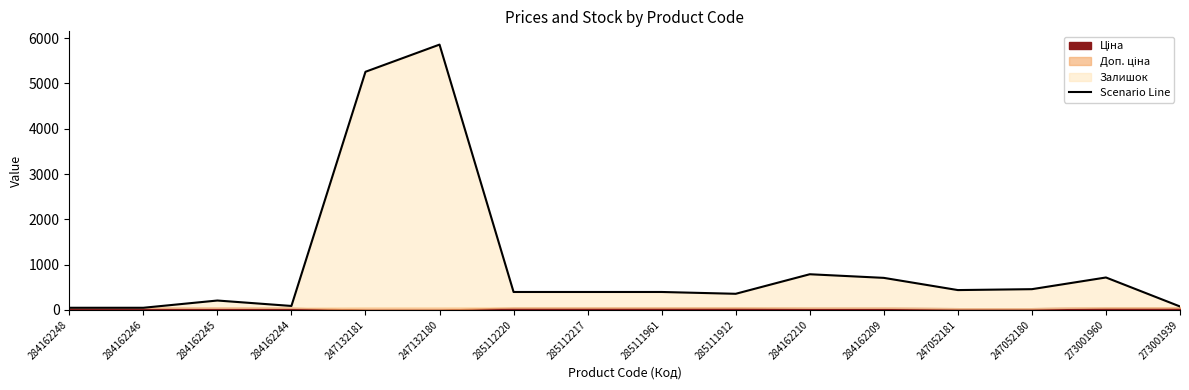

What is the greatest value displayed?

5857.1